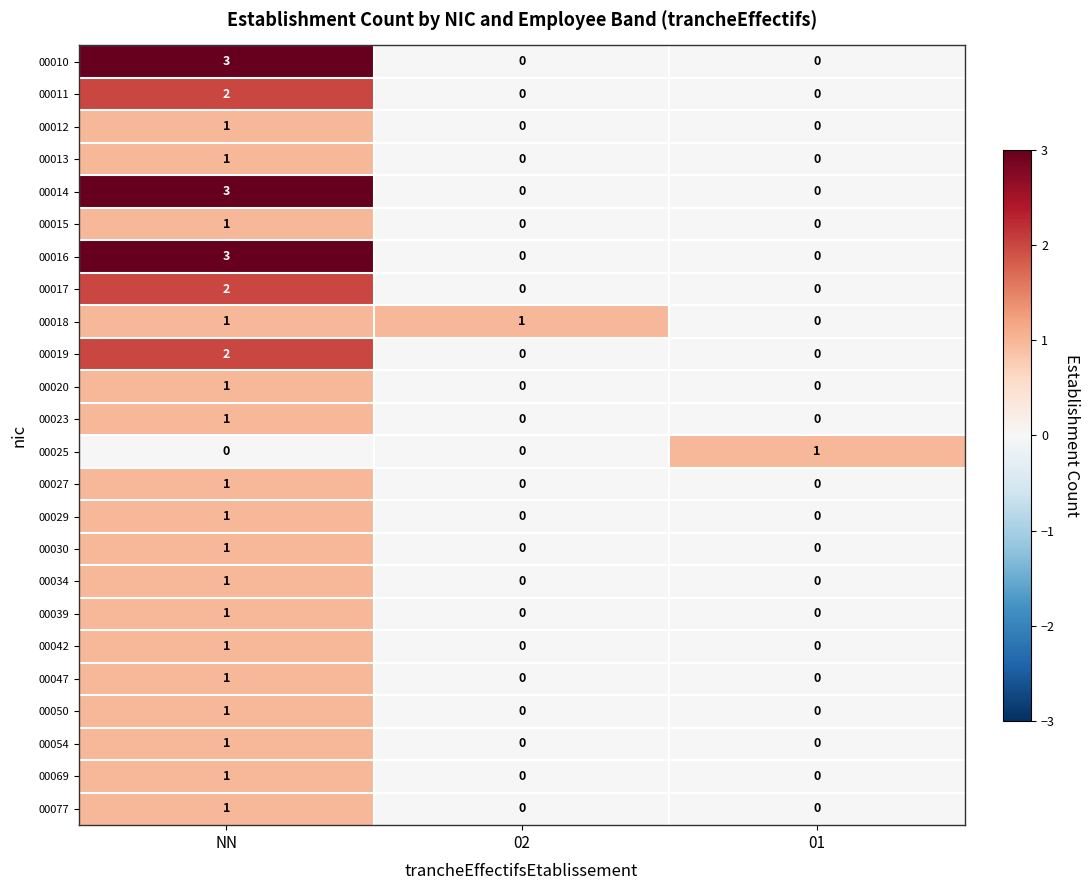

How many distinct data groups are displayed?

24